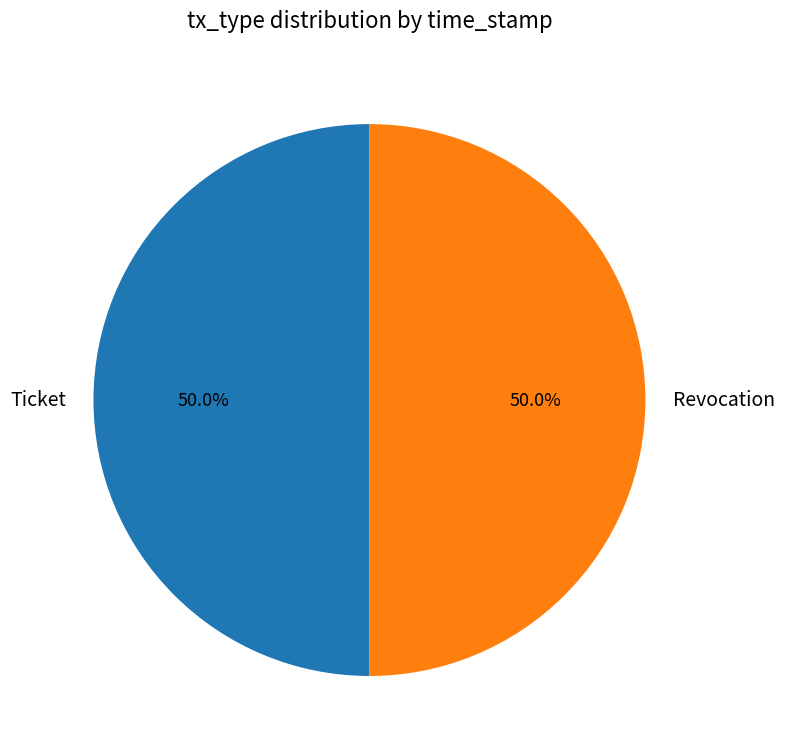

Approximately how many times larger is the value at Revocation compared to Ticket?

1.0